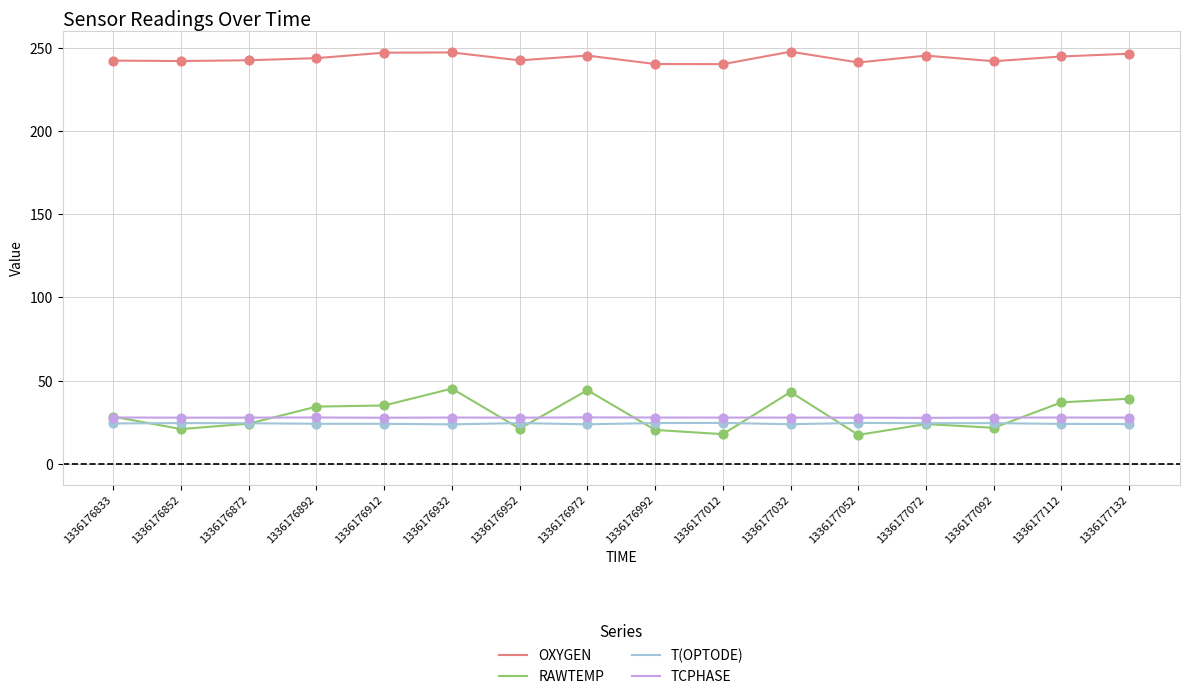

Is the value of TCPHASE at 1336176952 greater than the value of T(OPTODE) at 1336176912?

Yes